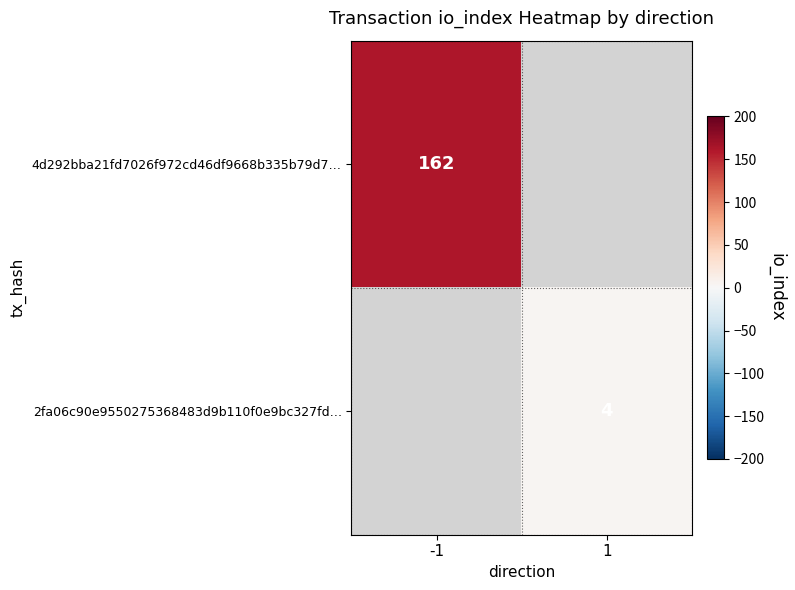

The value of 4d292bba21fd7026f972cd46df9668b335b79d7… at -1 is 110.6. True or false?

False